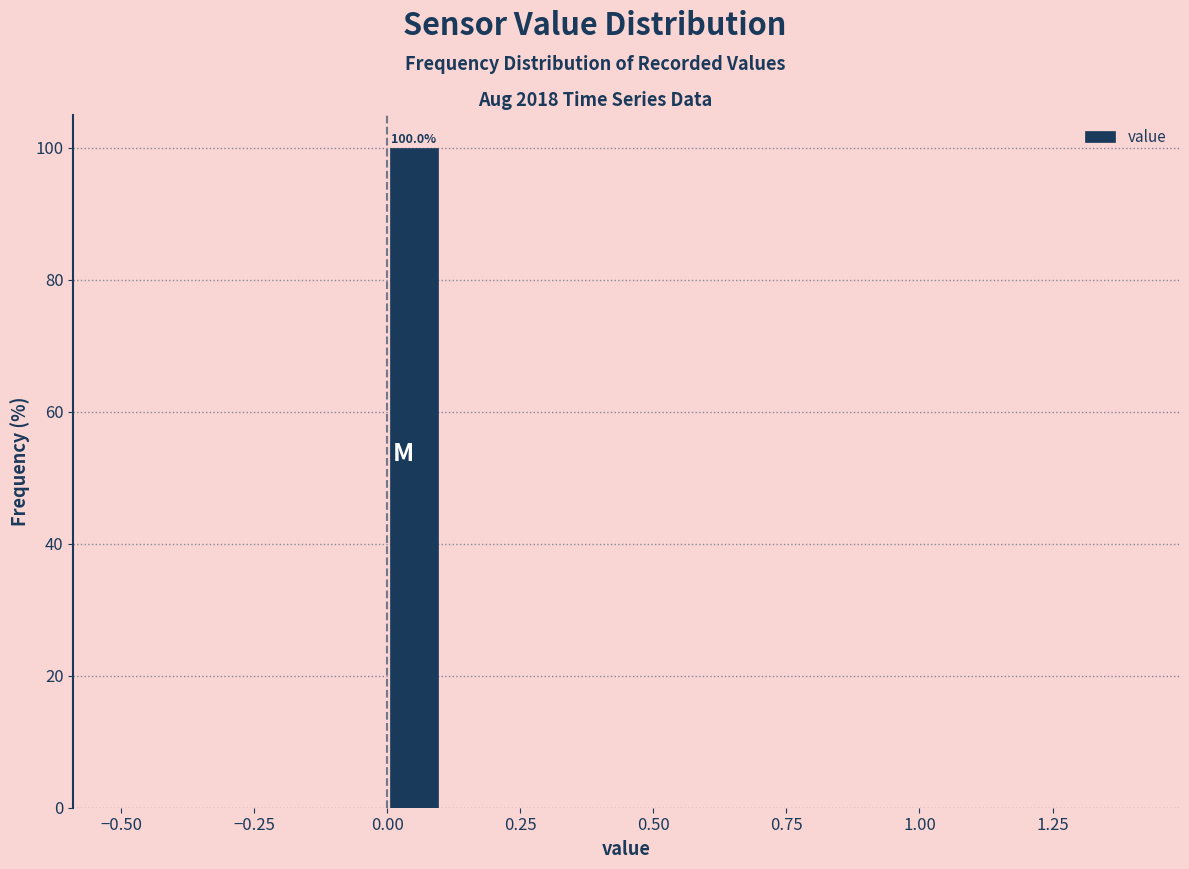

Around what value on the x-axis is the tallest bar? Give the approximate position of its centre, as read against the axis.

0.05